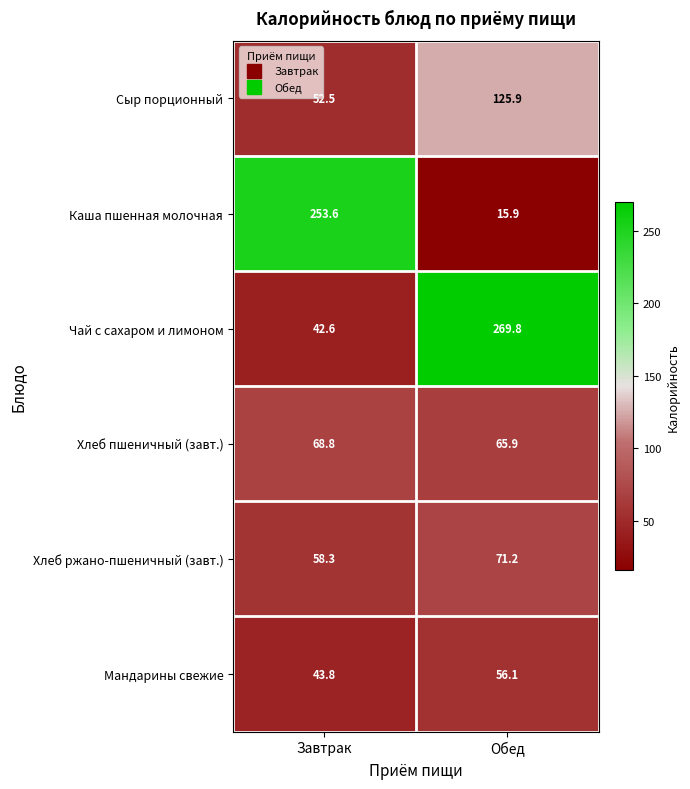

Reading left to right, extract all data points from this chart.

Сыр порционный: Завтрак=52.5	Обед=125.9
Каша пшенная молочная: Завтрак=253.6	Обед=15.9
Чай с сахаром и лимоном: Завтрак=42.6	Обед=269.8
Хлеб пшеничный (завт.): Завтрак=68.8	Обед=65.9
Хлеб ржано-пшеничный (завт.): Завтрак=58.3	Обед=71.2
Мандарины свежие: Завтрак=43.8	Обед=56.1